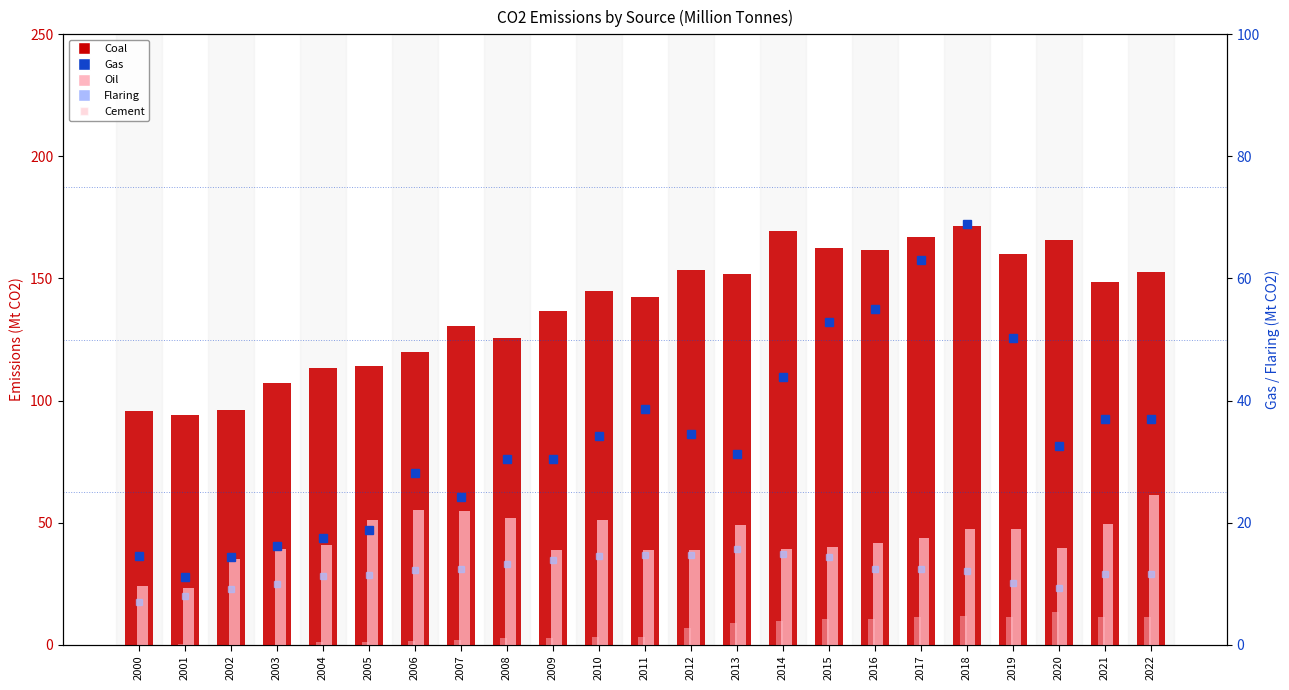

List the labels in order of Cement value, largest first.

2020, 2018, 2021, 2022, 2017, 2019, 2016, 2015, 2014, 2013, 2012, 2011, 2010, 2008, 2009, 2007, 2006, 2005, 2004, 2001, 2002, 2000, 2003